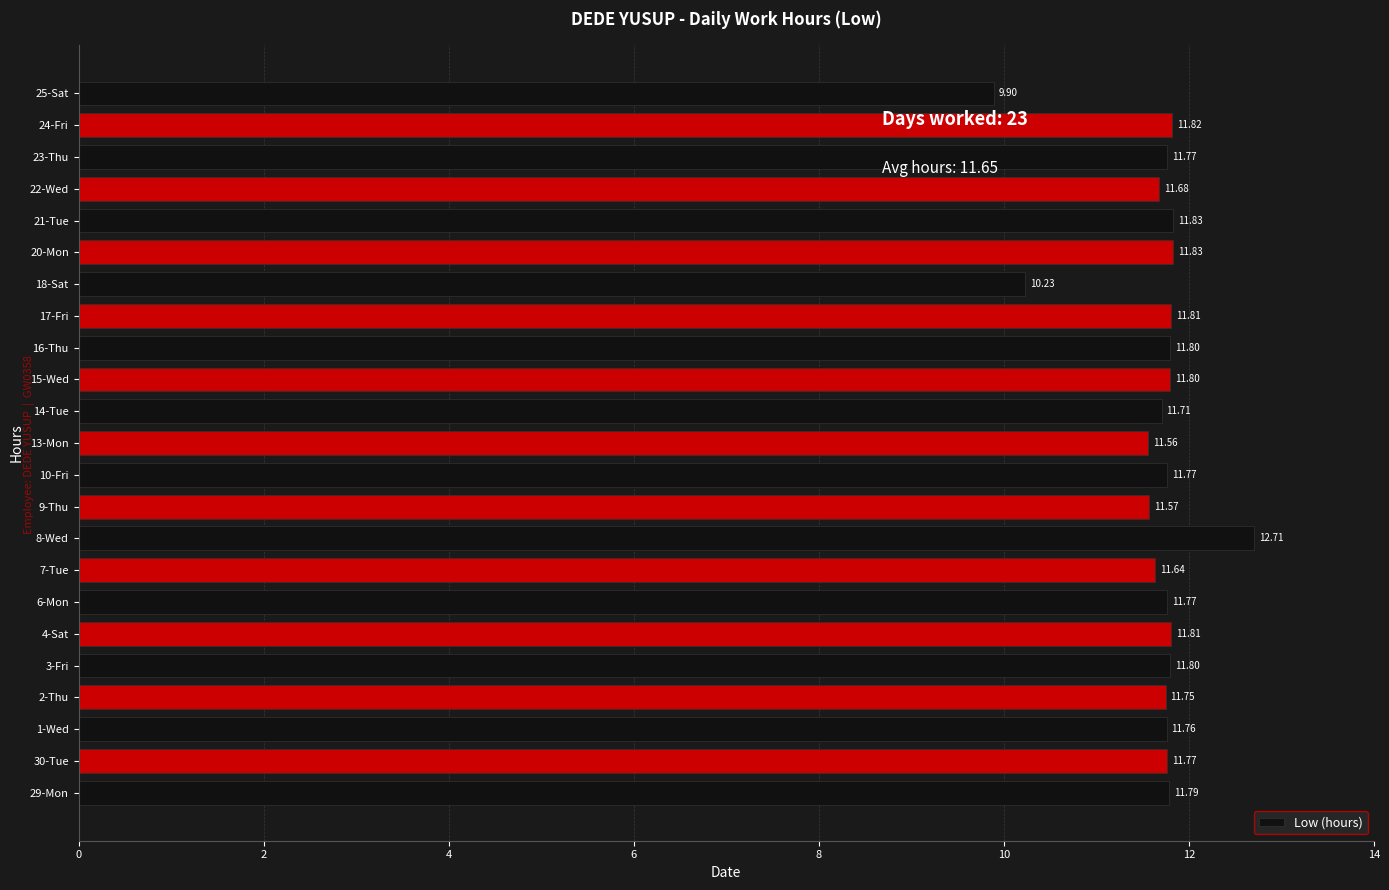

What is the average value?

11.6